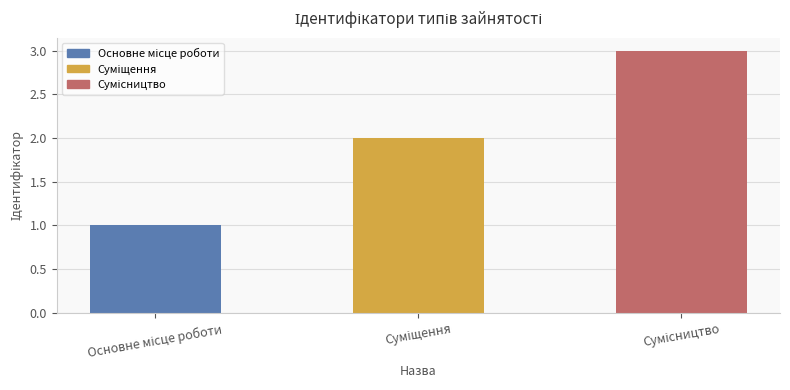

Reading right to left, extract all data points from this chart.

3	2	1